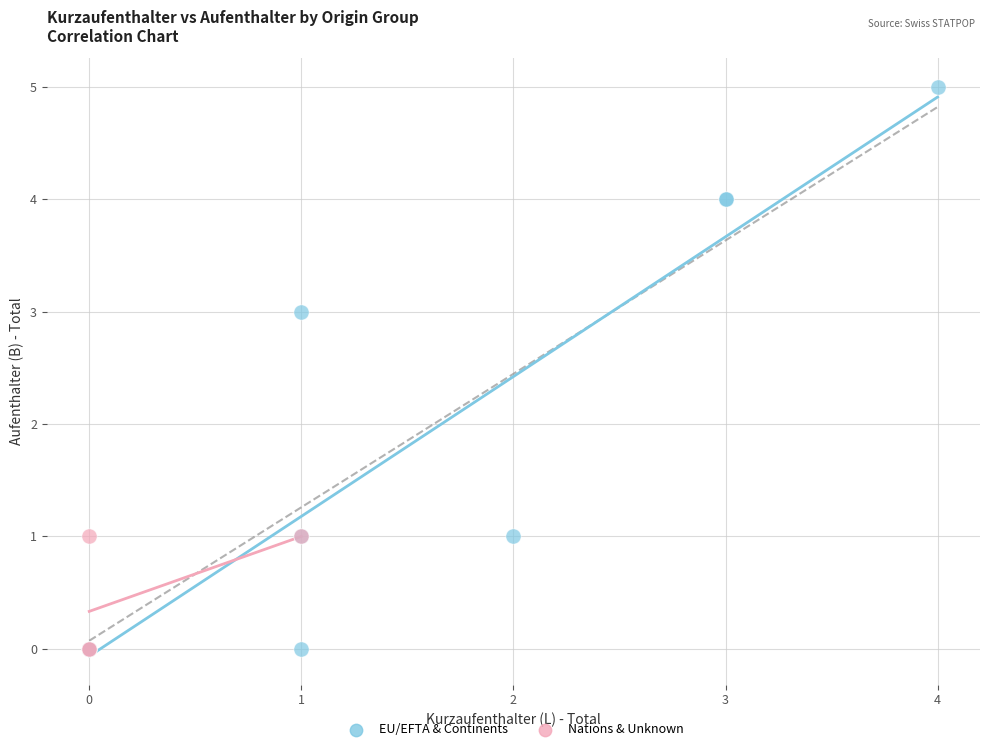

Which series reaches the maximum Y coordinate?

EU/EFTA & Continents